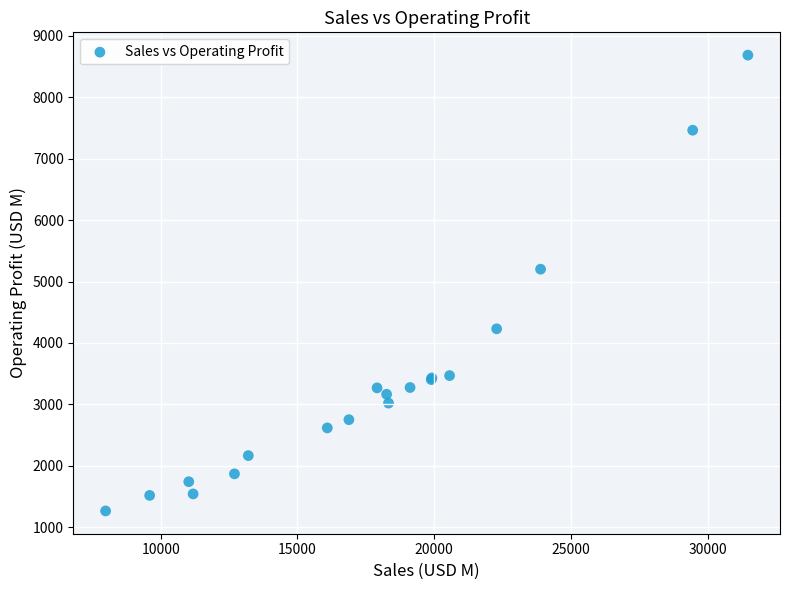

What Y value in the scatter plot is closest to 4976?

5202